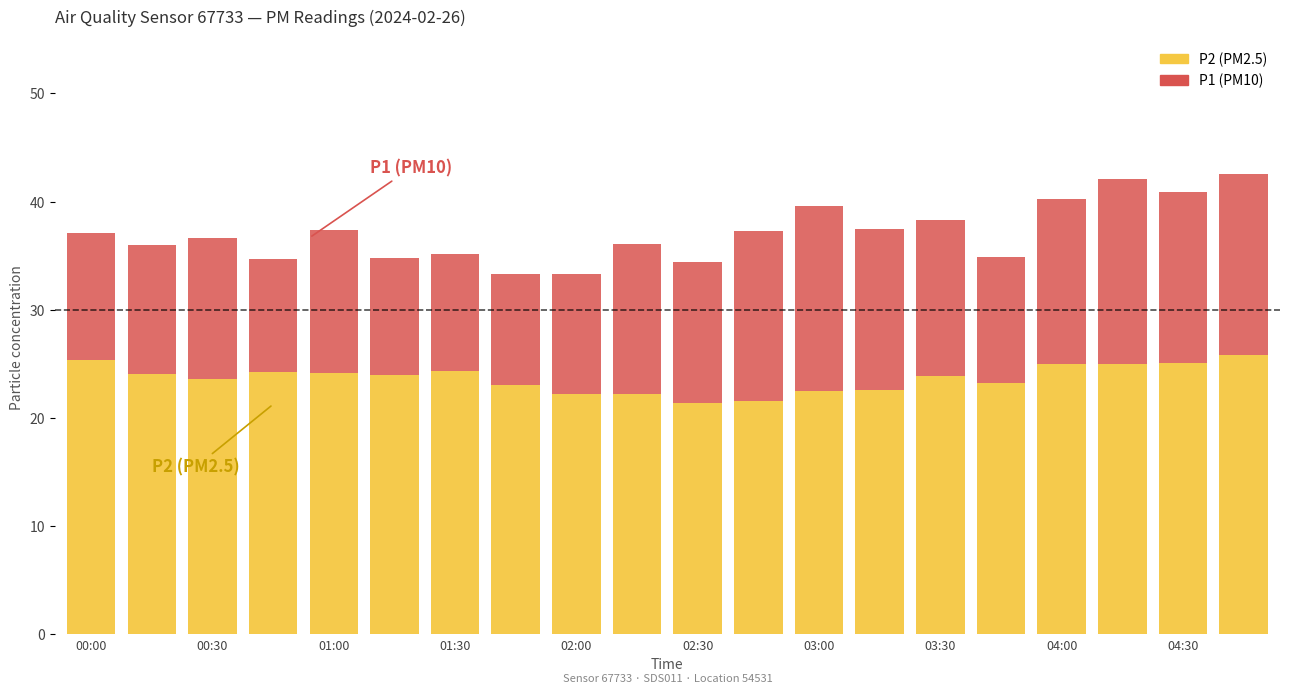

How many bars are there in total?

20